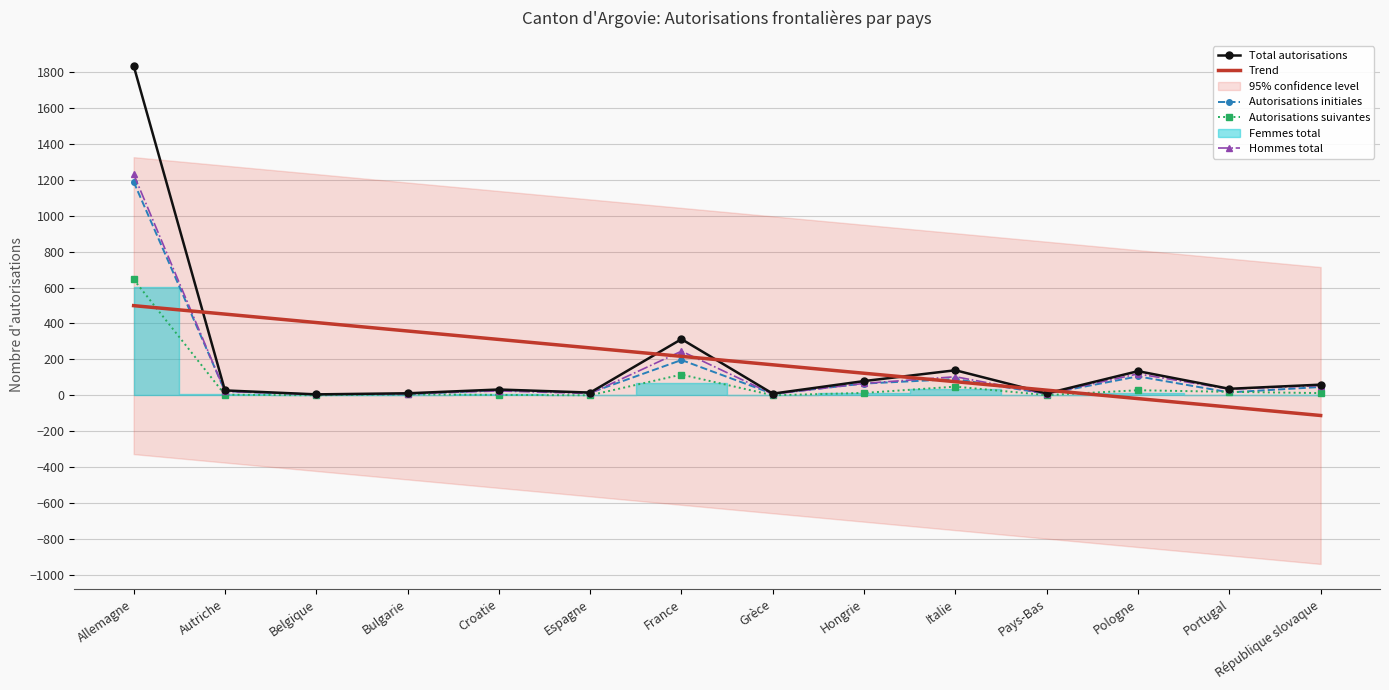

Where does the Autorisations initiales series first go above 30?

Allemagne